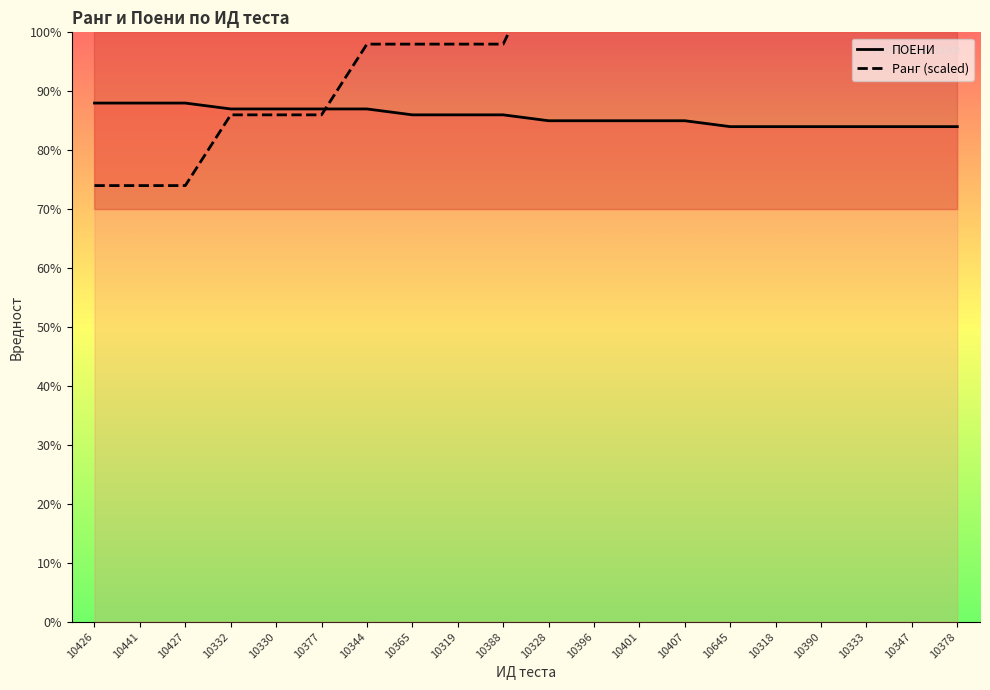

What value does the ПОЕНИ series have at 10427?

88